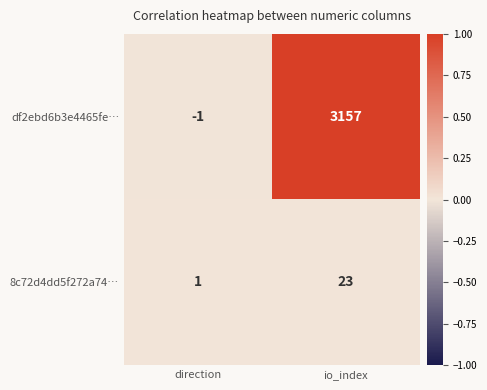

Rank the series at direction from highest to lowest value.

8c72d4dd5f272a74…, df2ebd6b3e4465fe…